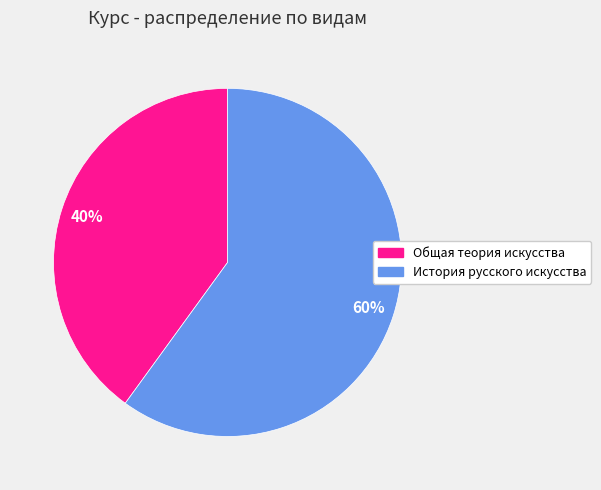

What percentage is the История русского искусства slice, to the nearest percent?

60%